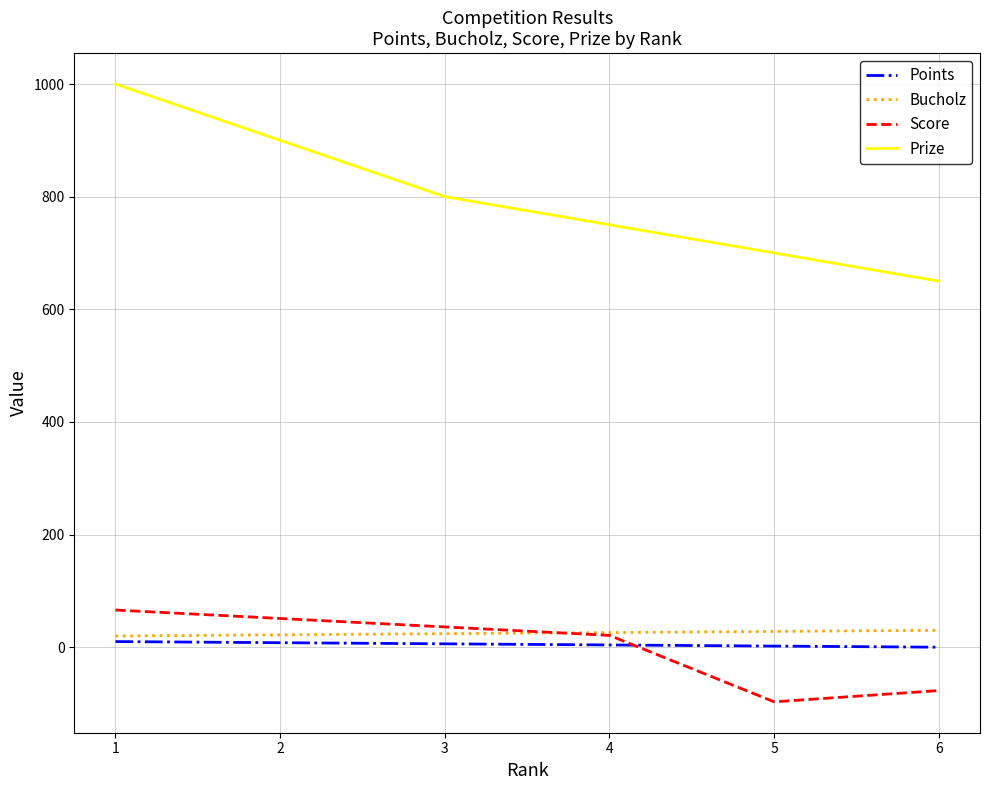

The value of Prize at 6 is 271. True or false?

False